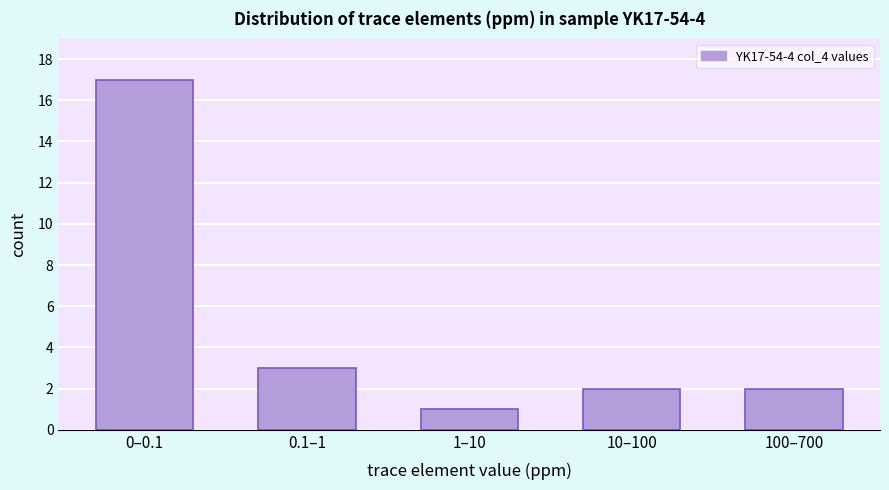

Reading right to left, transcribe all the data shown in this chart.

100–700=2	10–100=2	1–10=1	0.1–1=3	0–0.1=17